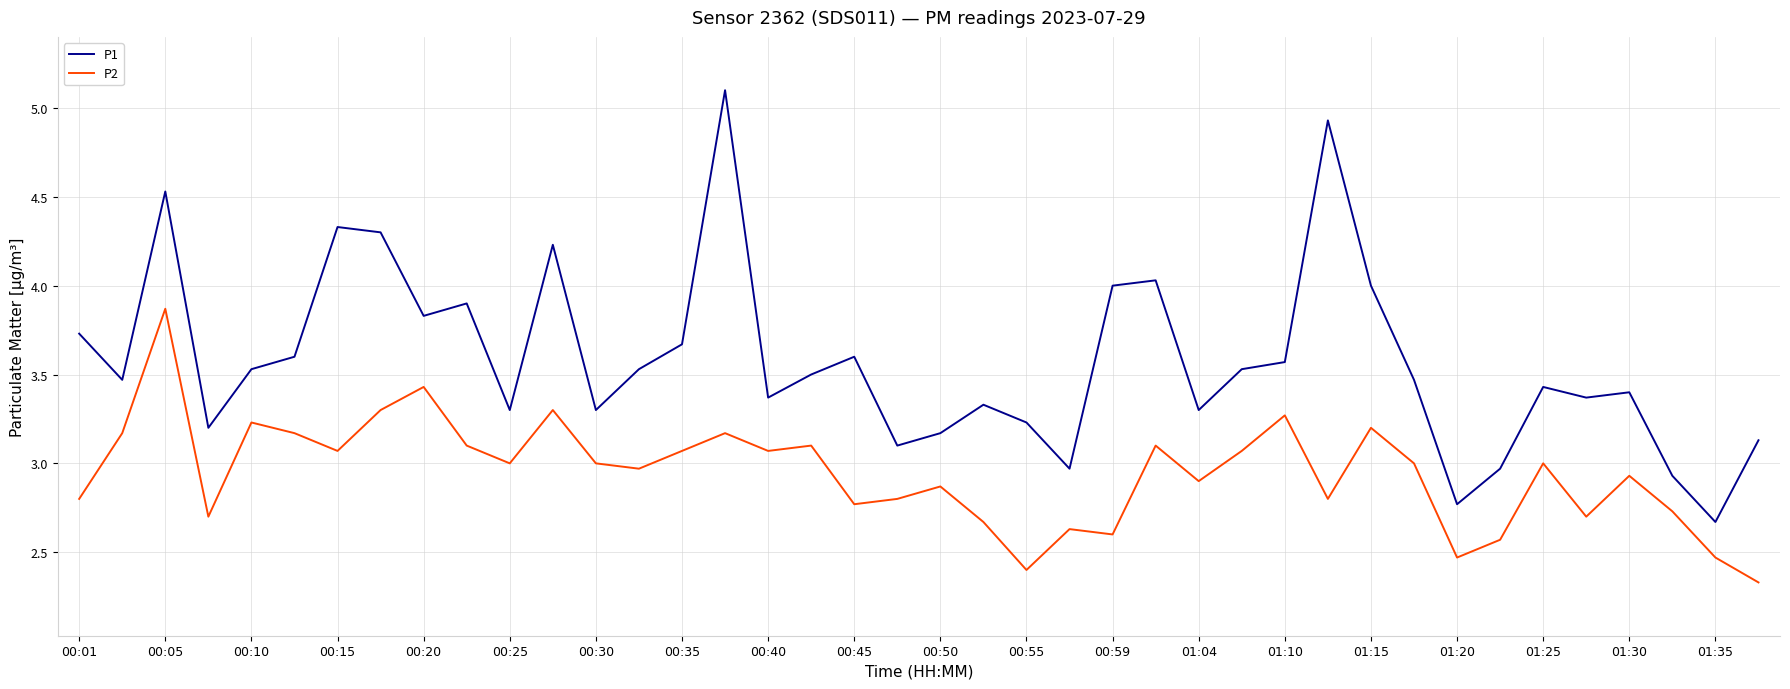

True or false: P2 and P1 cross at least once.

False